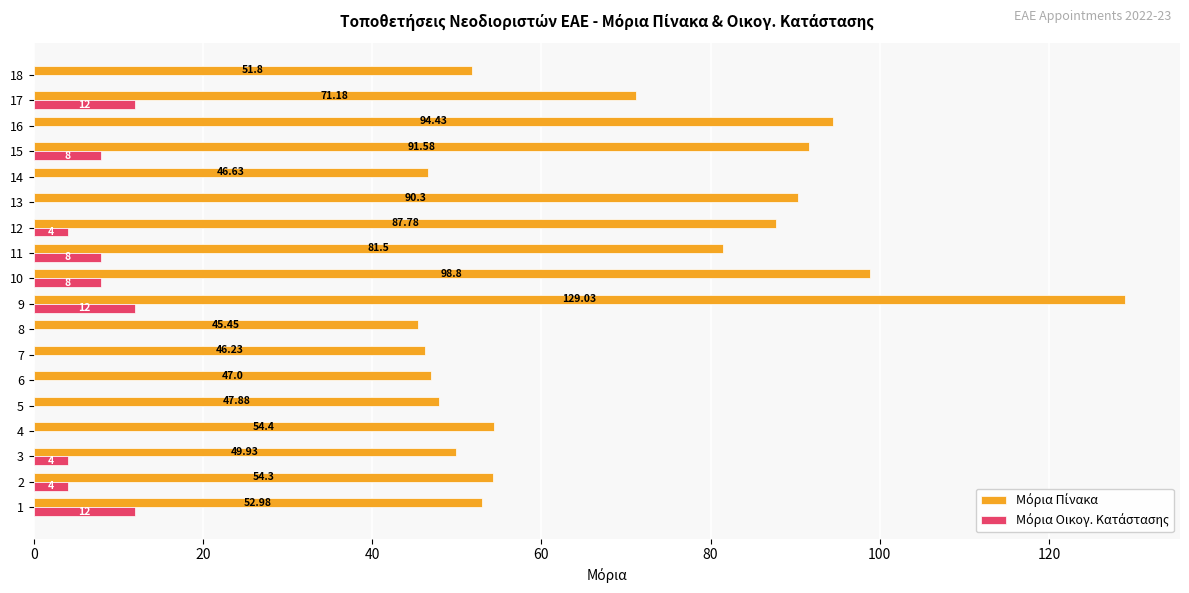

At which category is the sum across all series the highest?

9